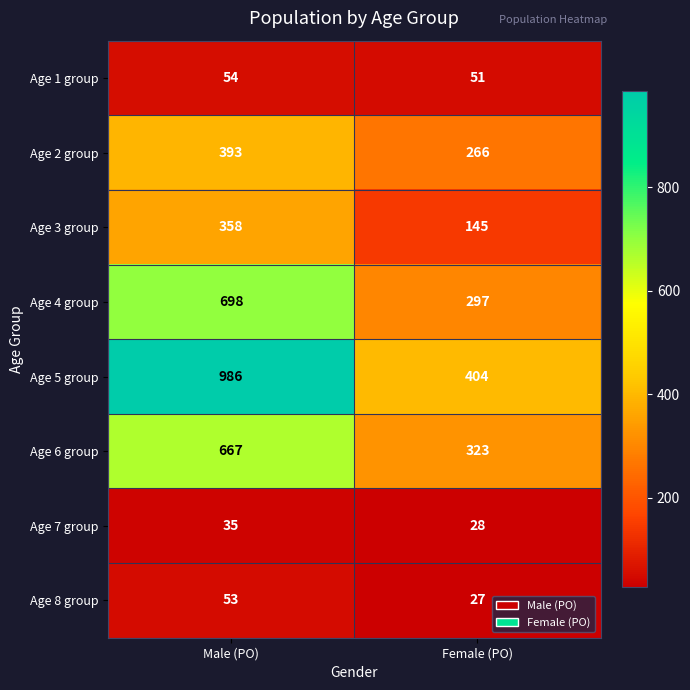

Count the number of categories in the chart.

2